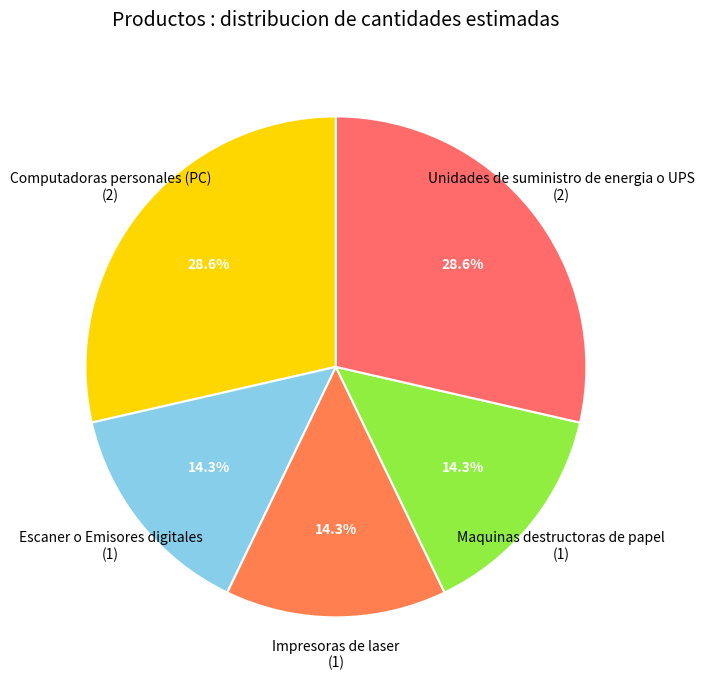

What percentage do Computadoras personales (PC) and Unidades de suministro de energia o UPS together represent?

57.1%